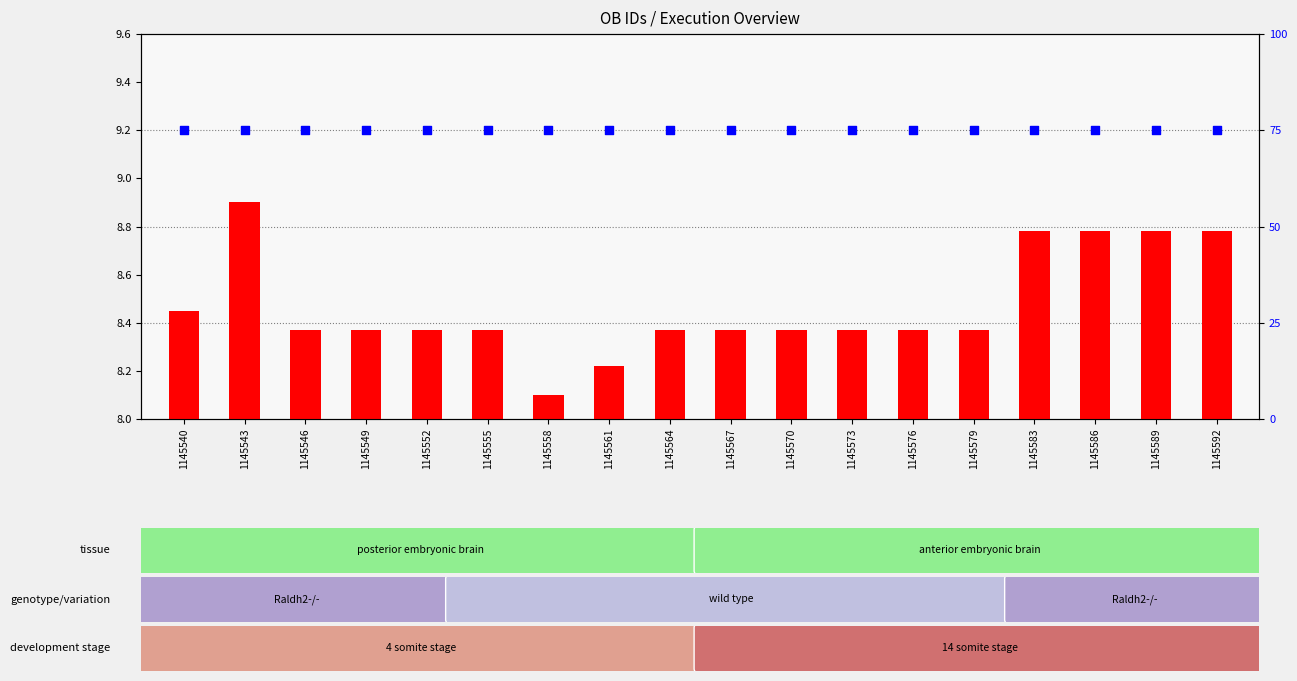

Which series reaches the minimum Y coordinate?

transformed count